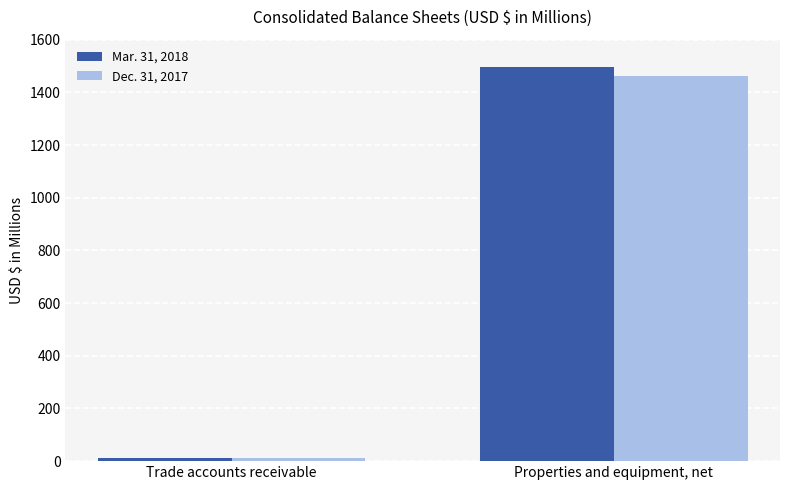

Which series has the widest spread of values?

Mar. 31, 2018